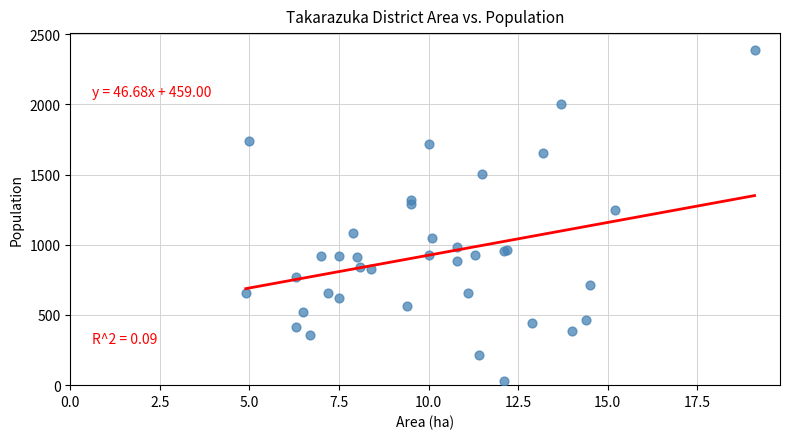

What Y value in the scatter plot is closest to 1209?

1251